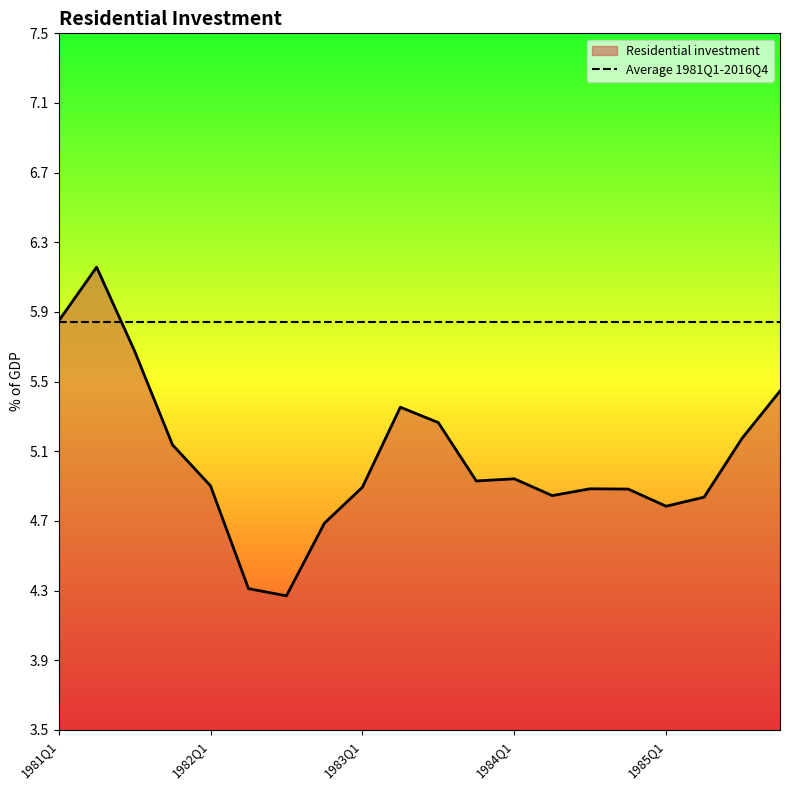

Which has a higher value, 1983Q4 or 1982Q1?

1983Q4